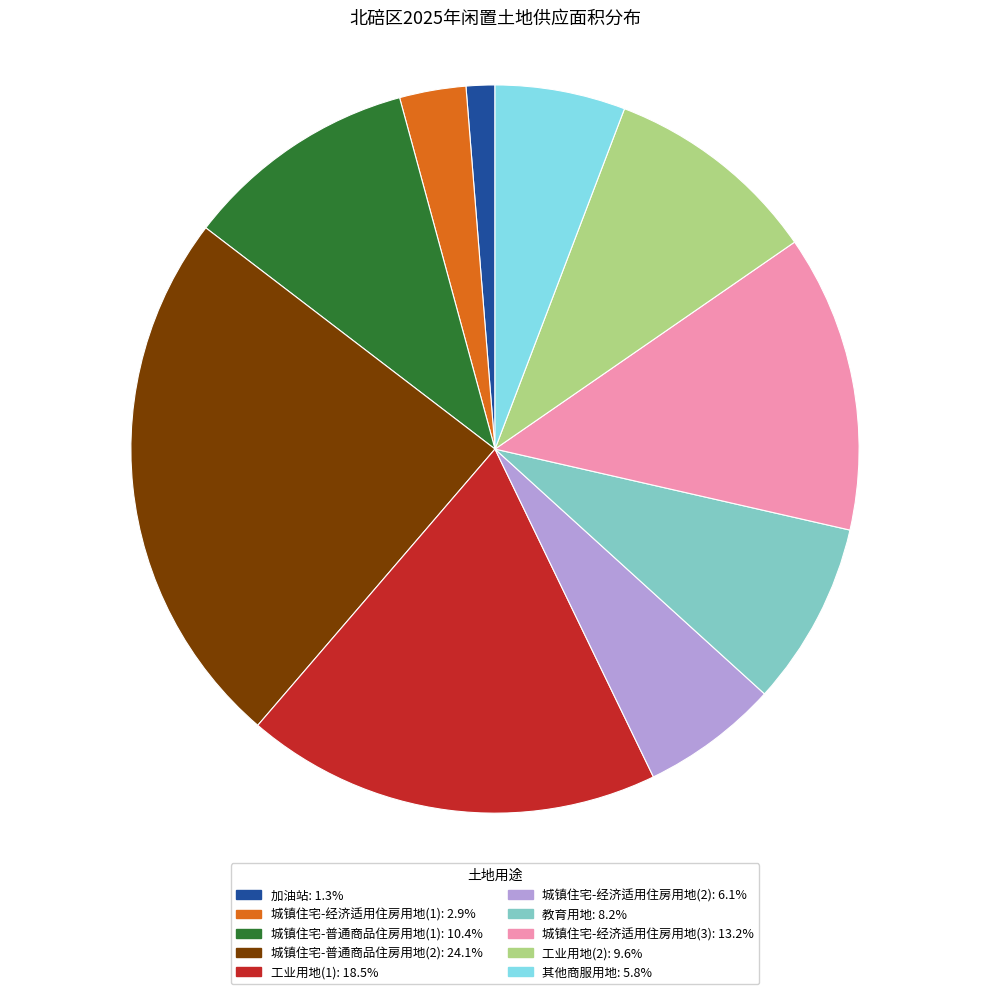

Is there any slice that represents more than half of the pie?

No